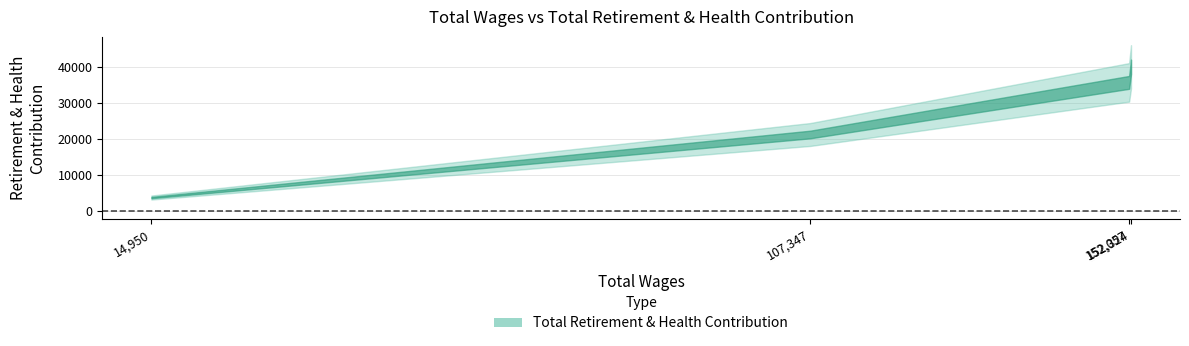

What is the average value?

25146